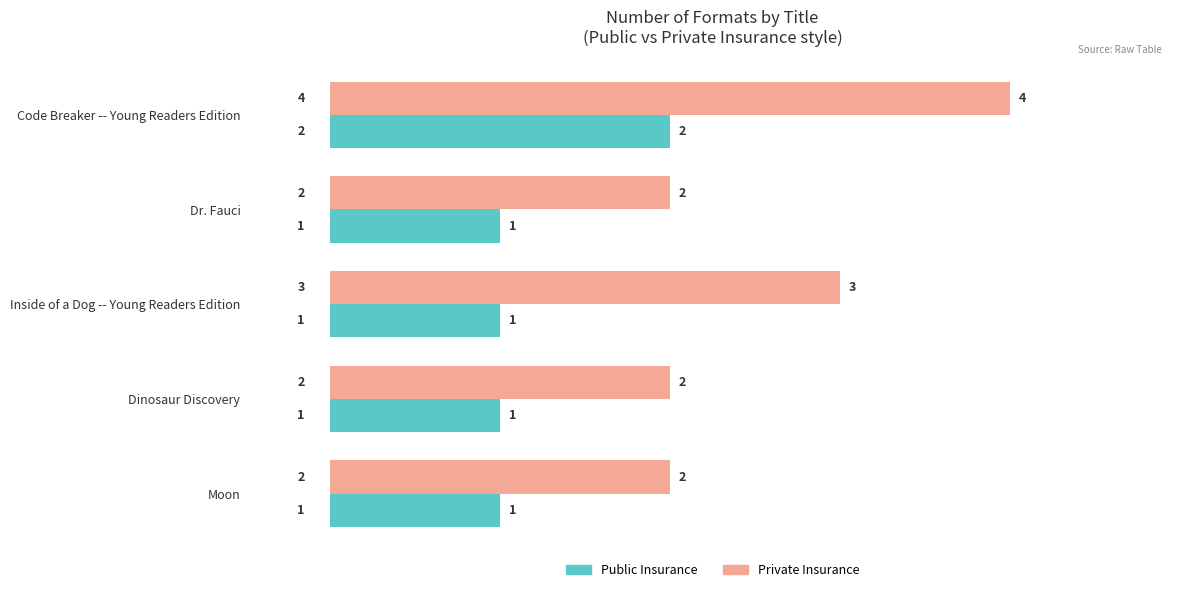

Which category has the highest value across all series?

Code Breaker -- Young Readers Edition